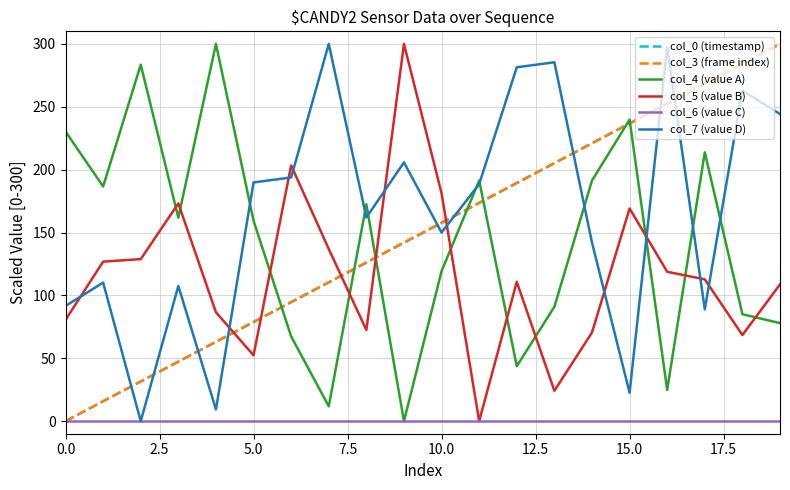

How many categories are shown in the chart?

20